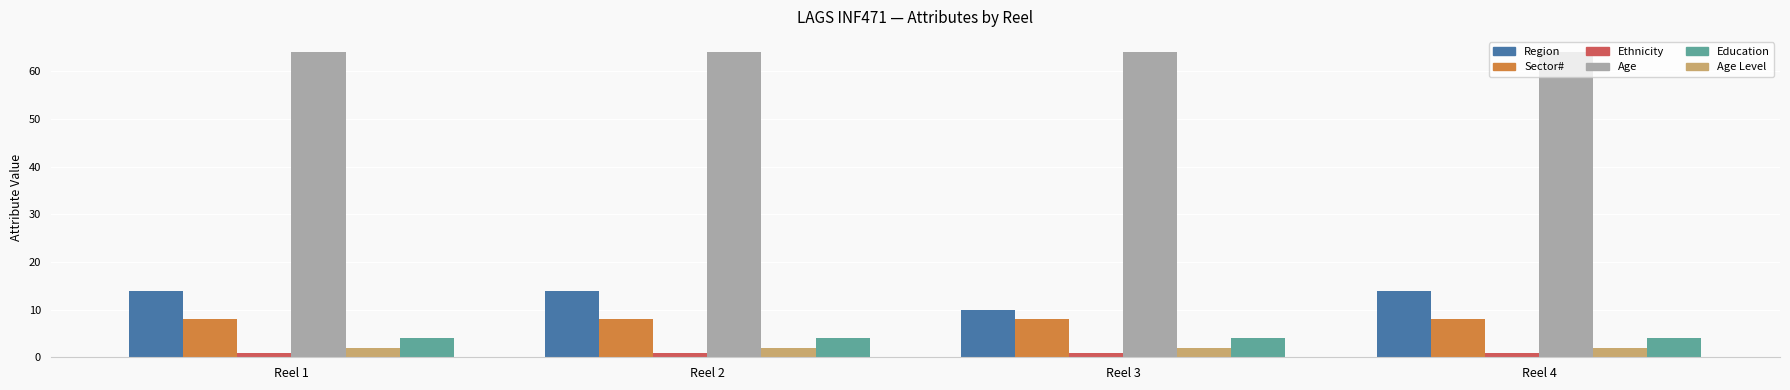

What is the smallest value displayed?

1